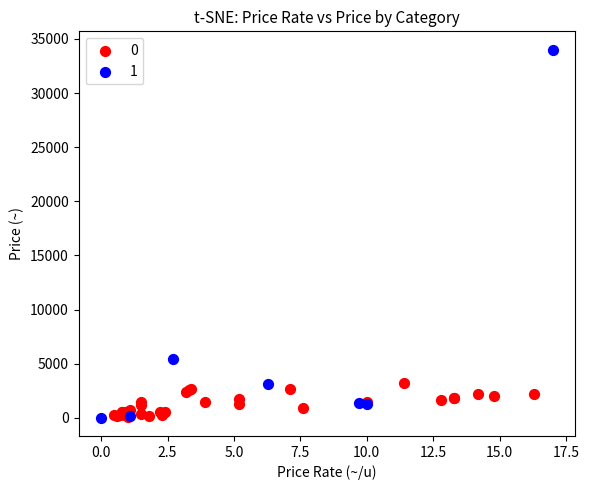

What are all the series names shown in the legend?

0, 1